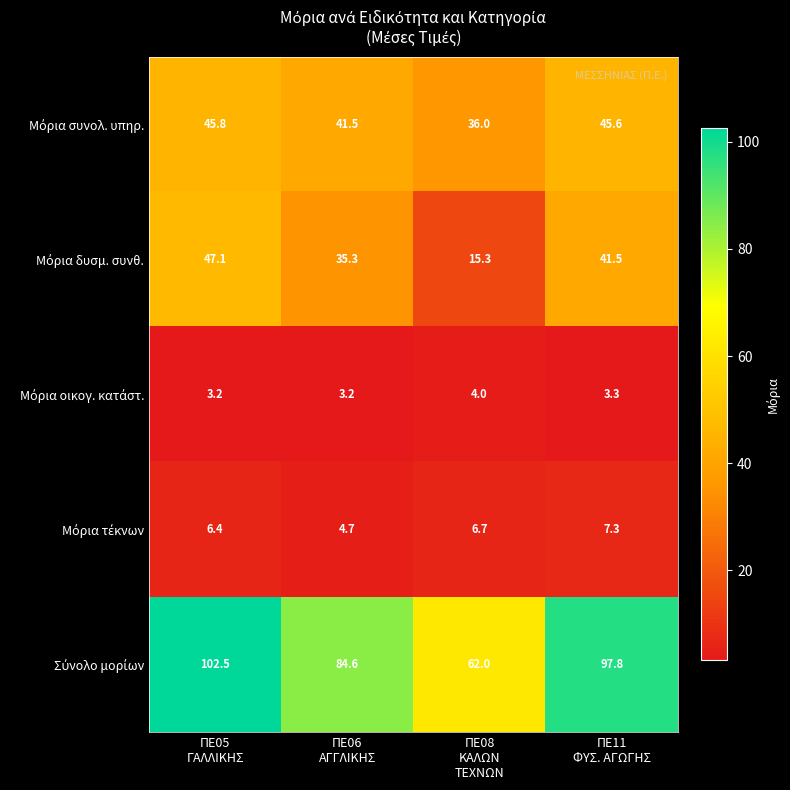

At which category is the sum across all series the highest?

ΠΕ05
ΓΑΛΛΙΚΗΣ